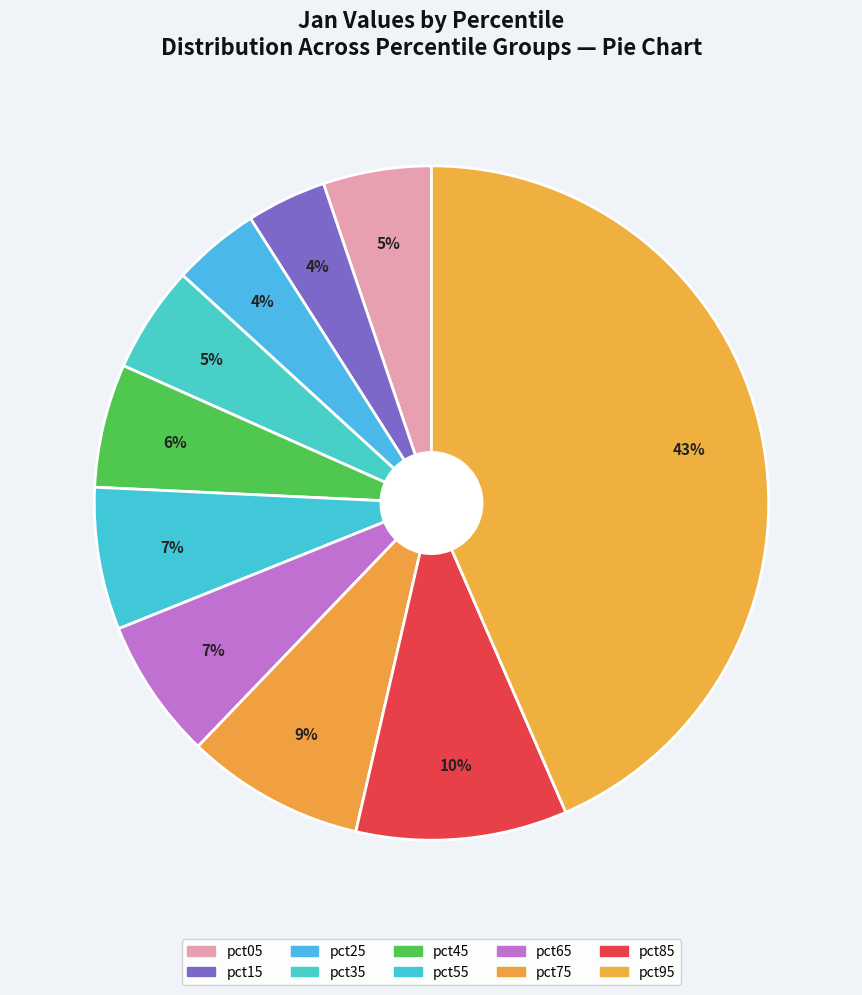

Combined, do pct05 and pct95 account for over 50%?

No